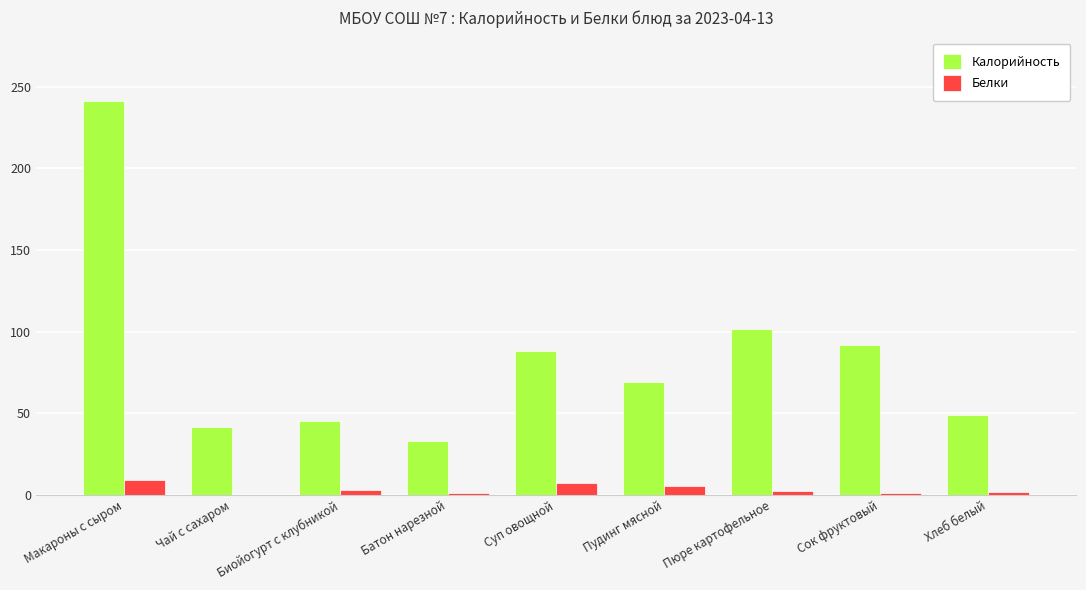

Which series has the largest total across all categories?

Калорийность